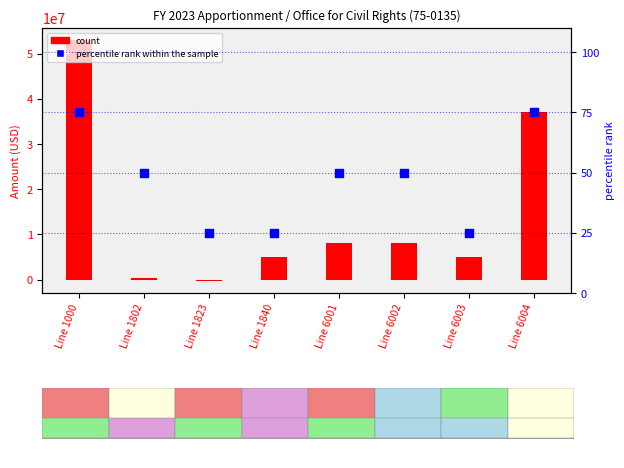

What is the total value across all series at Line 6004?

37108293